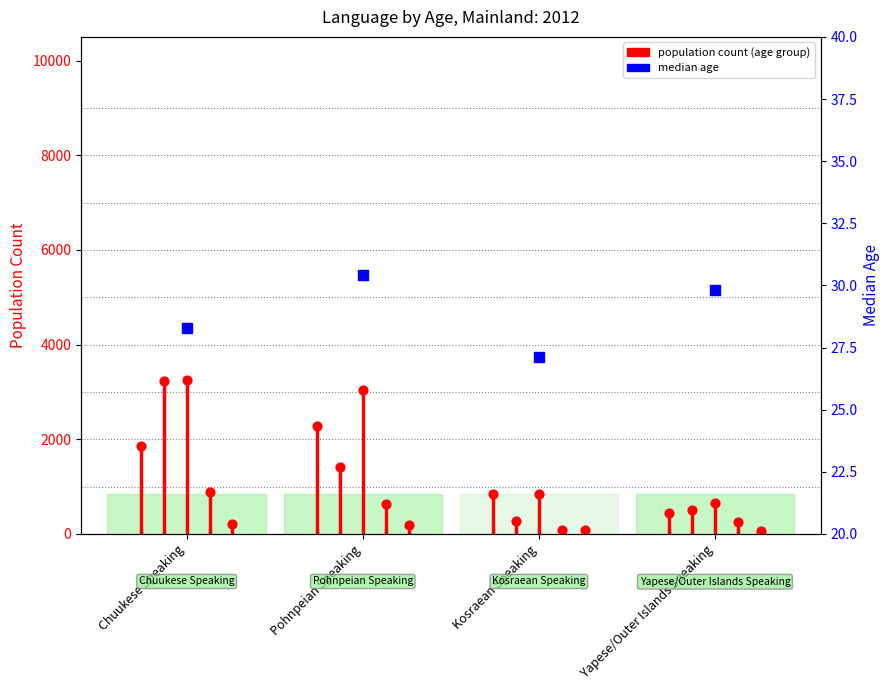

What is the total value across all series at Chuukese Speaking?

9439